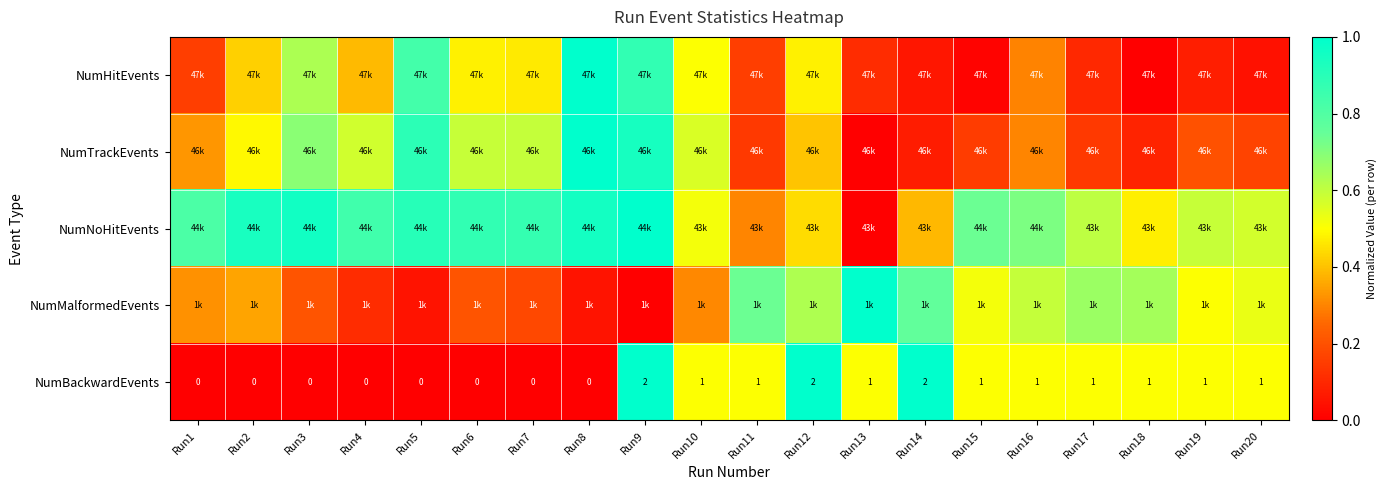

Which label corresponds to the largest value in the chart?

Run8